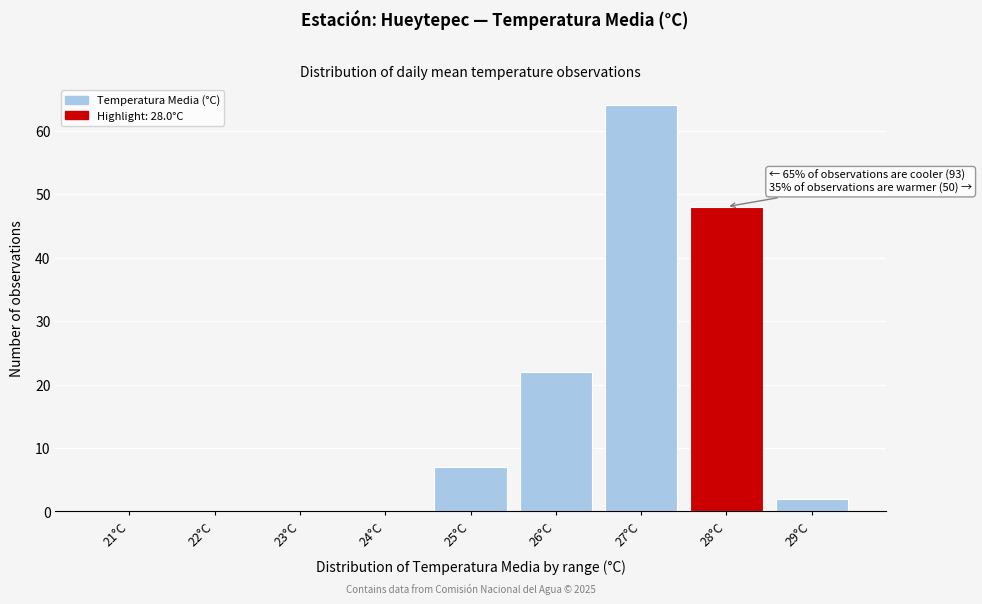

Reading left to right, transcribe all the data shown in this chart.

21°C=0	22°C=0	23°C=0	24°C=0	25°C=7	26°C=22	27°C=64	28°C=48	29°C=2